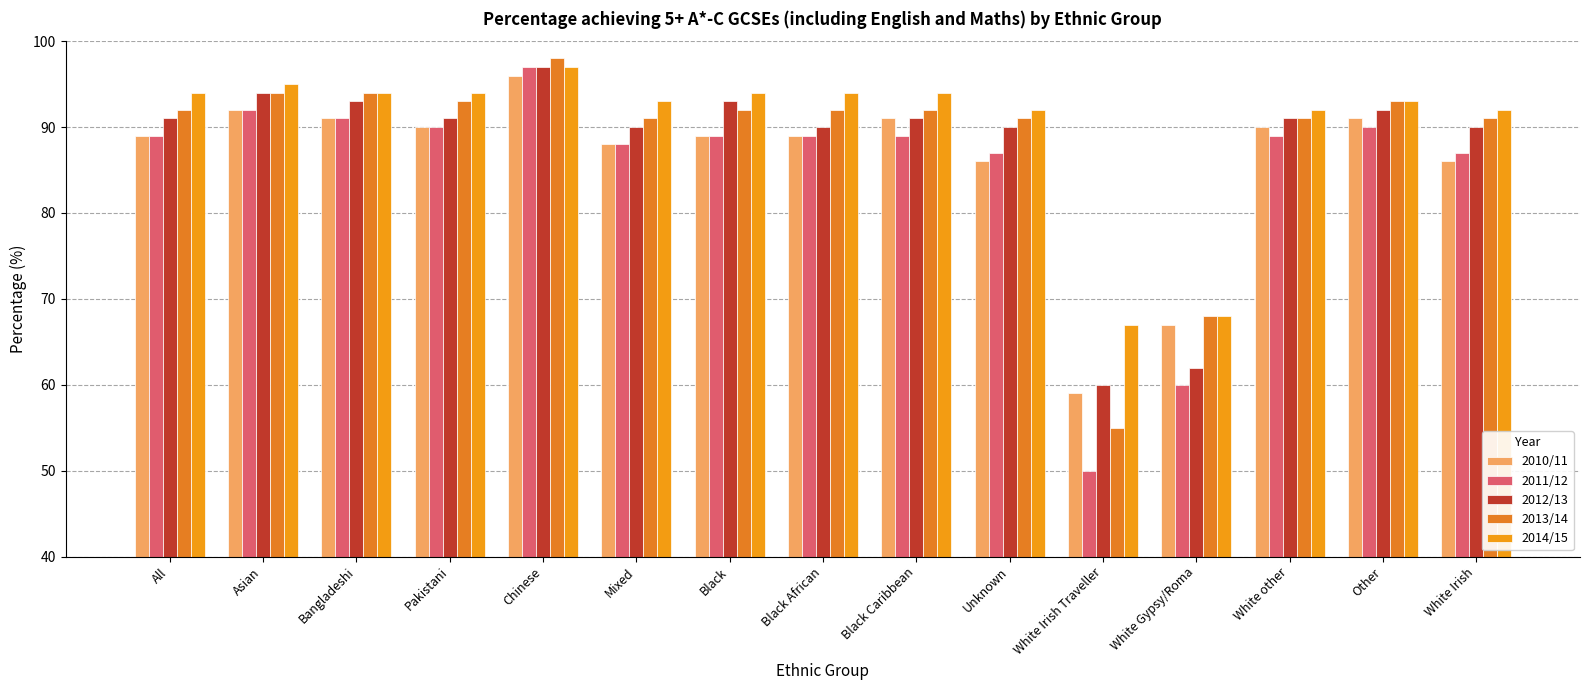

What is the total value across all series at Other?

459